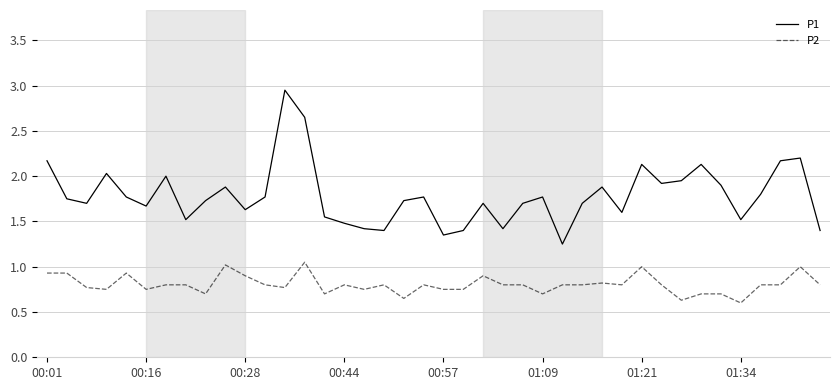

Rank the series by their average value, from highest to lowest.

P1, P2